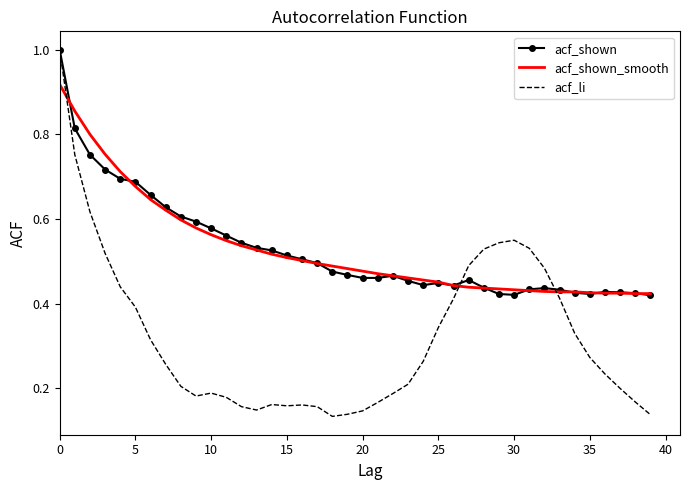

What is the maximum value shown in the chart?

1.0